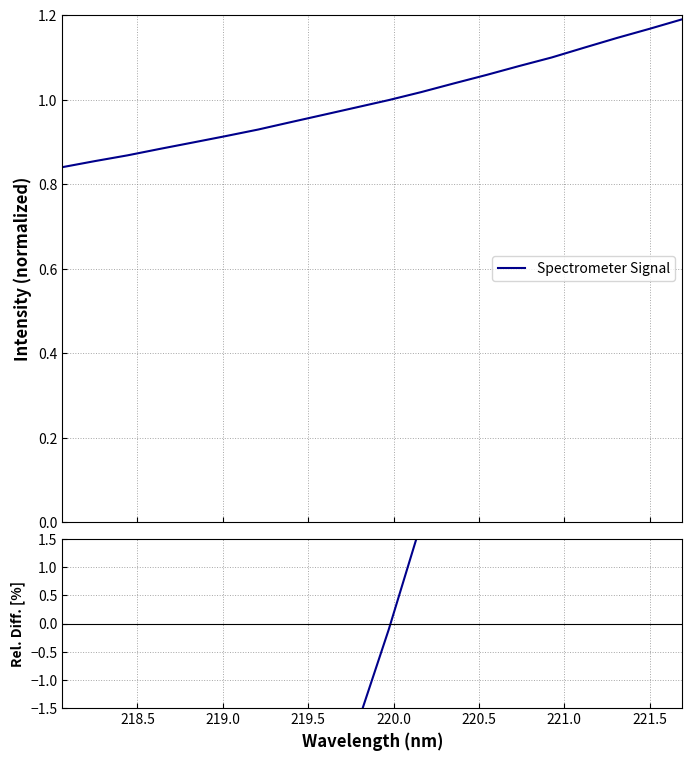

How many lines are shown in the chart?

1